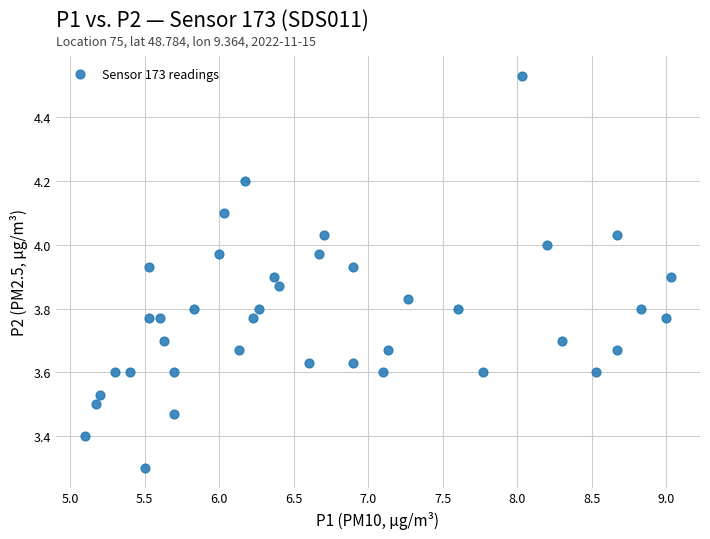

What Y value in the scatter plot is closest to 3?

3.3